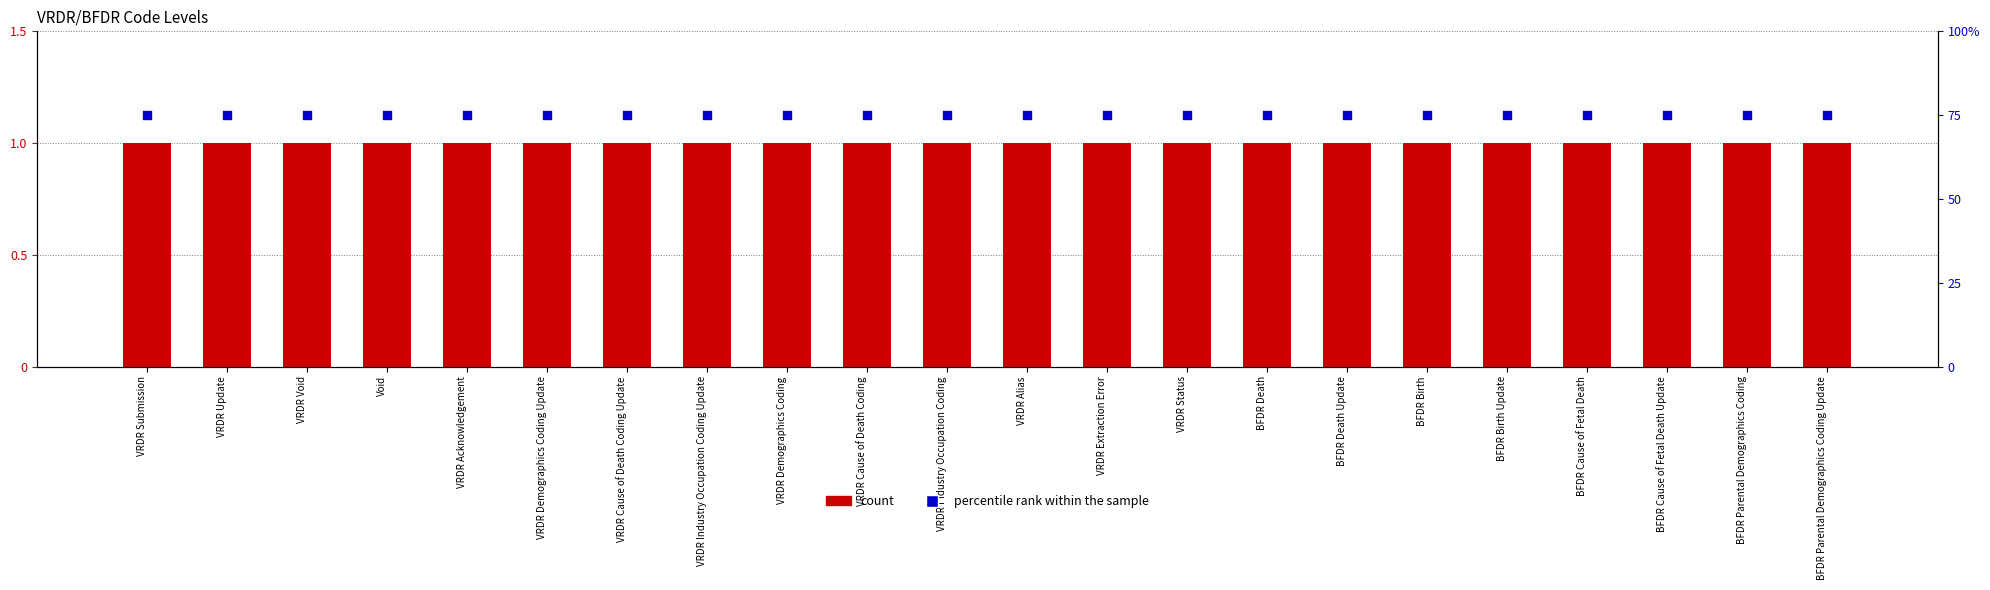

At which category is the sum across all series the highest?

VRDR Submission